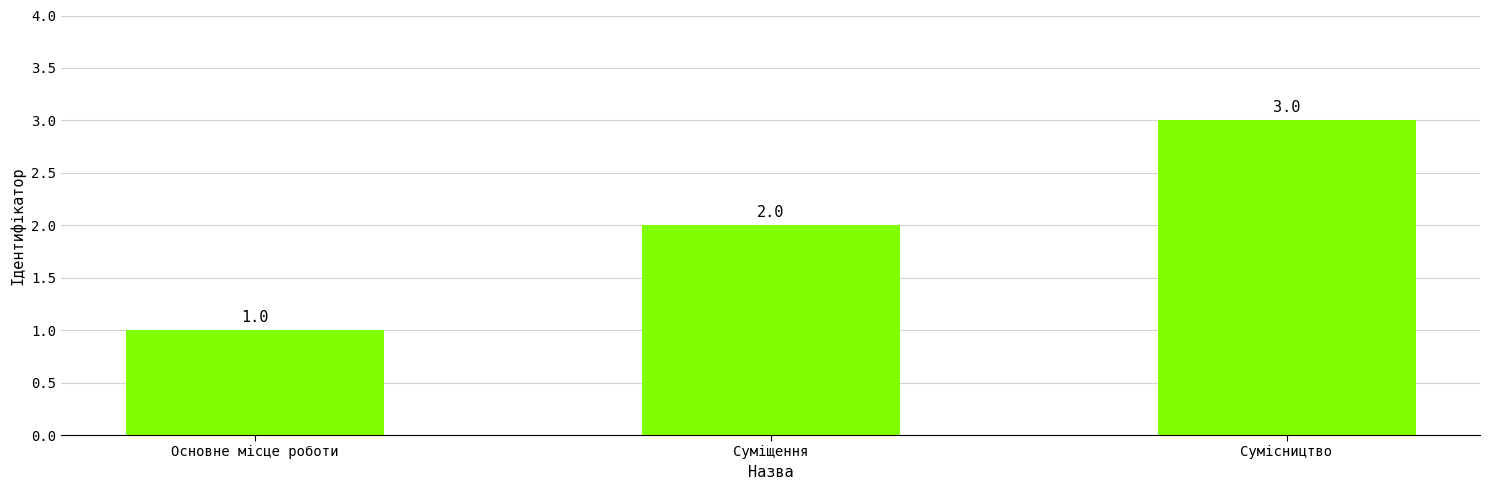

How many values are between 1 and 3?

3